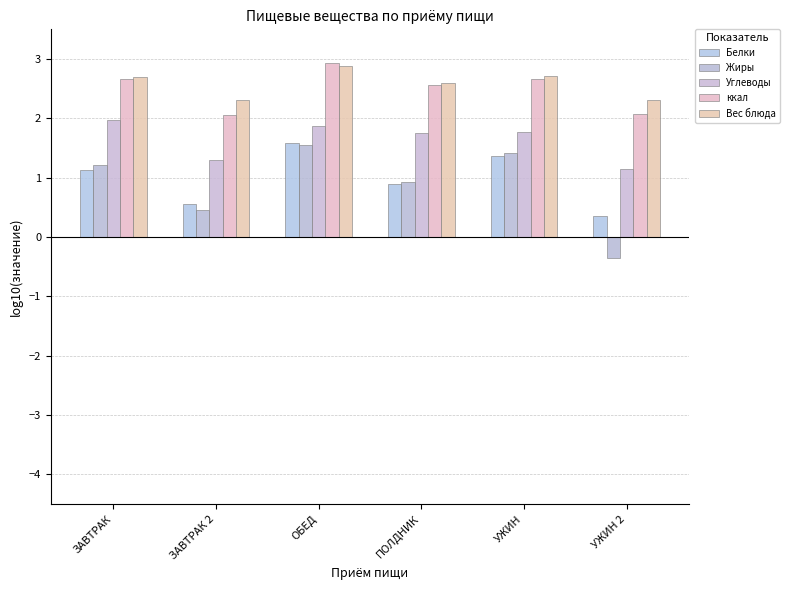

Where is ккал nearest to the value 2?

ЗАВТРАК 2